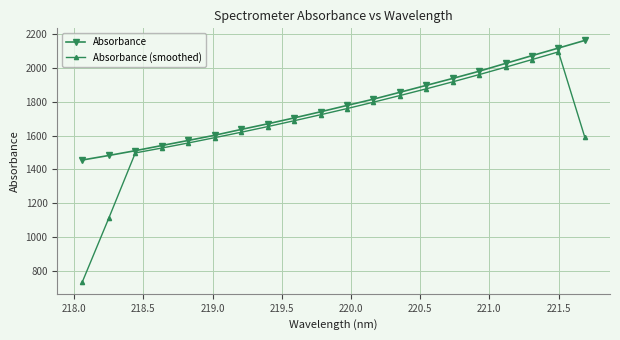

What is the value of the Absorbance (smoothed) point at the 5th from the left?

1556.3